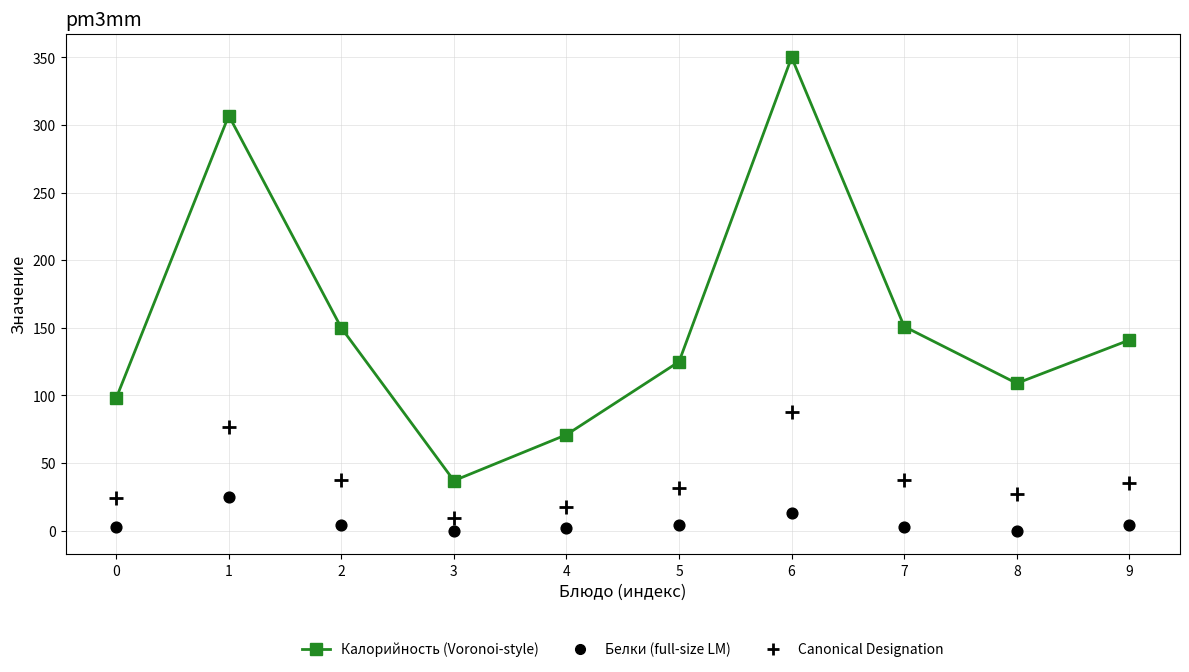

Which series contains the lowest Y value?

Белки